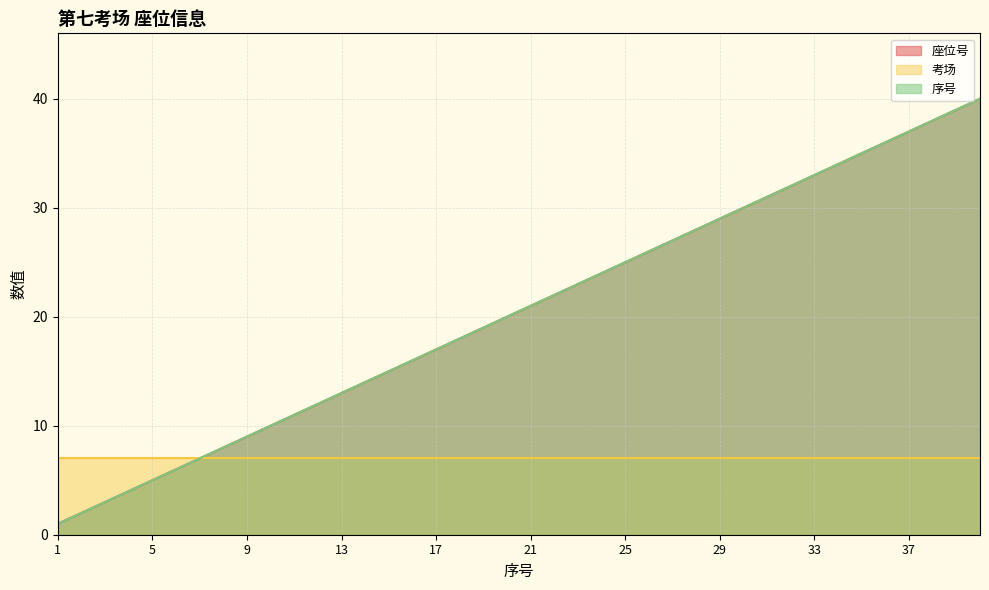

List the labels in order of 序号 value, largest first.

40, 39, 38, 37, 36, 35, 34, 33, 32, 31, 30, 29, 28, 27, 26, 25, 24, 23, 22, 21, 20, 19, 18, 17, 16, 15, 14, 13, 12, 11, 10, 9, 8, 7, 6, 5, 4, 3, 2, 1